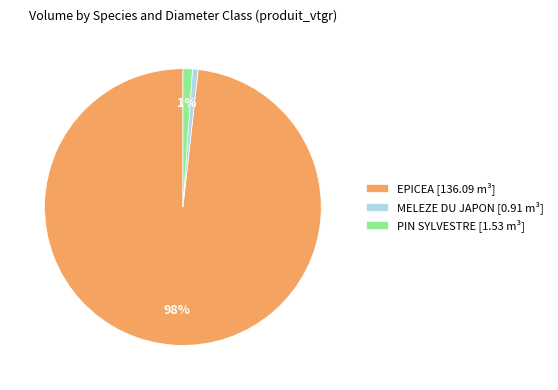

What is the largest slice in the pie chart?

EPICEA [136.09 m³]